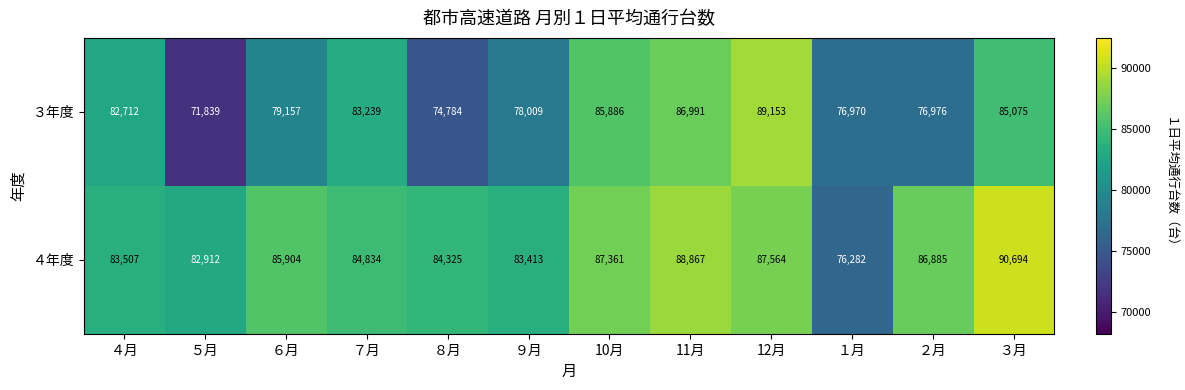

The value of ３年度 at 11月 is 146711. True or false?

False